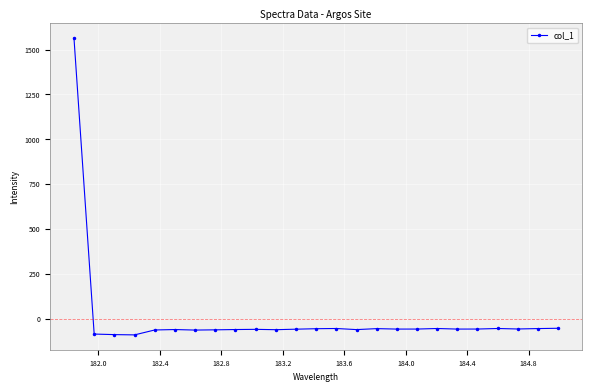

What is the value of the 8th point from the left?

-61.7